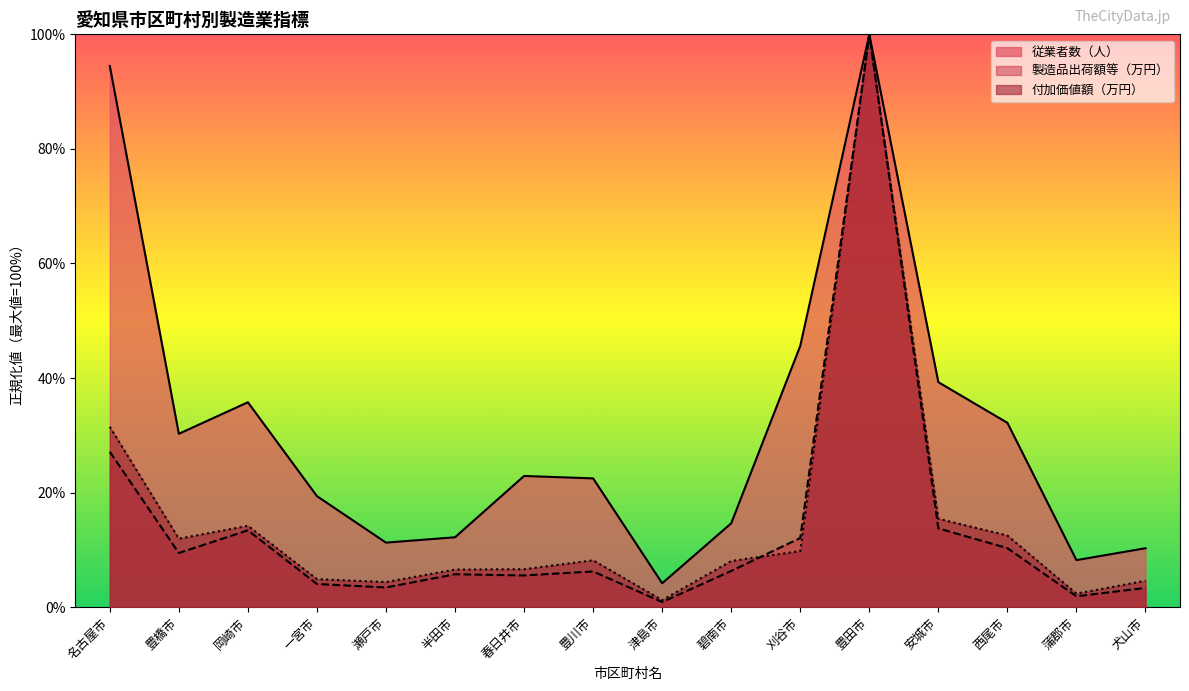

Between 豊川市 and 犬山市, which is larger?

豊川市